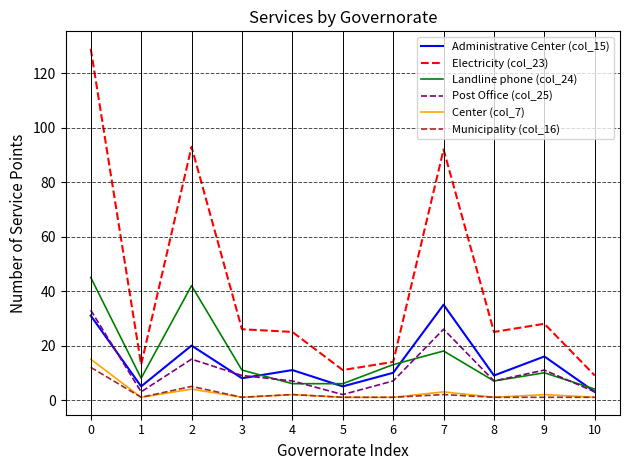

What is the difference between the Municipality (col_16) values at 0 and 1?

11